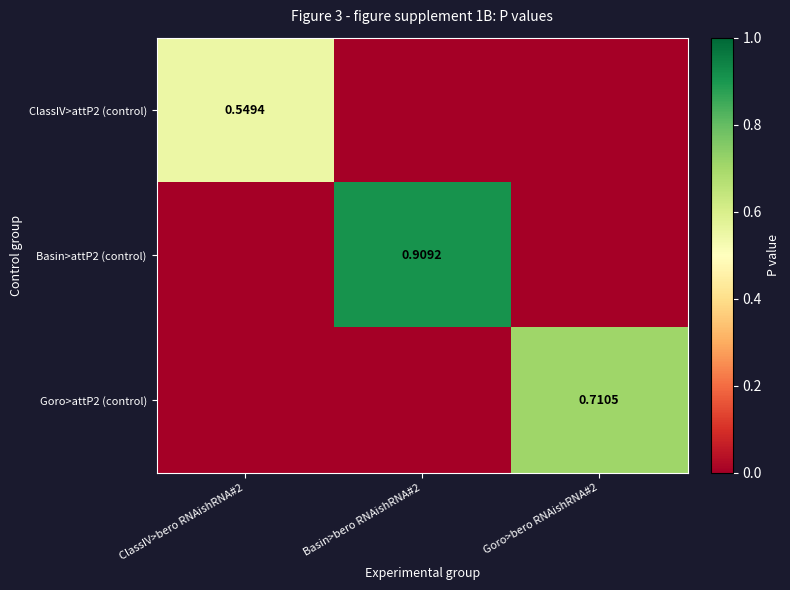

True or false: ClassIV>attP2 (control) has a value of -0.2 at Goro>bero RNAishRNA#2.

False